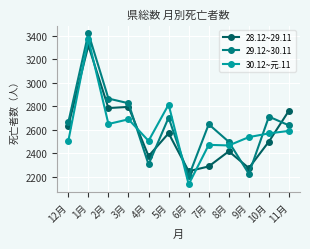

Does the chart have visible grid lines?

Yes